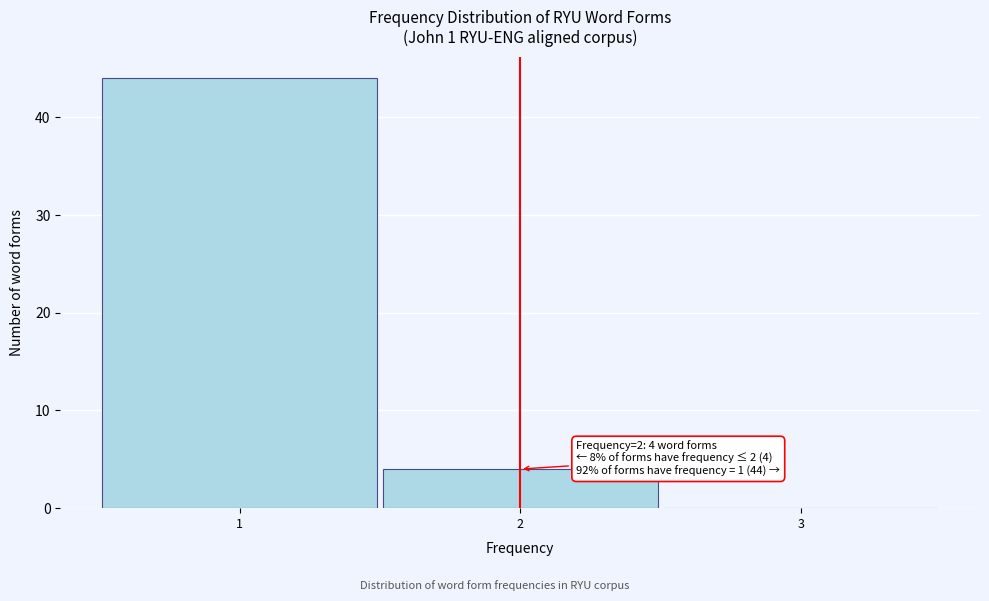

Which range on the x-axis has the tallest bar?

0.5 to 1.5